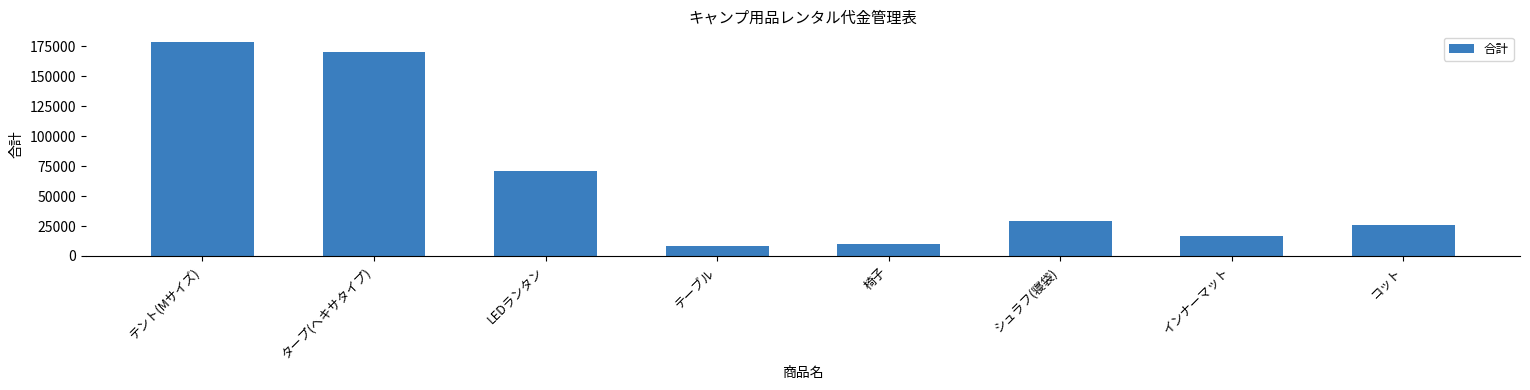

Which has a higher value, シュラフ(寝袋) or タープ(ヘキサタイプ)?

タープ(ヘキサタイプ)